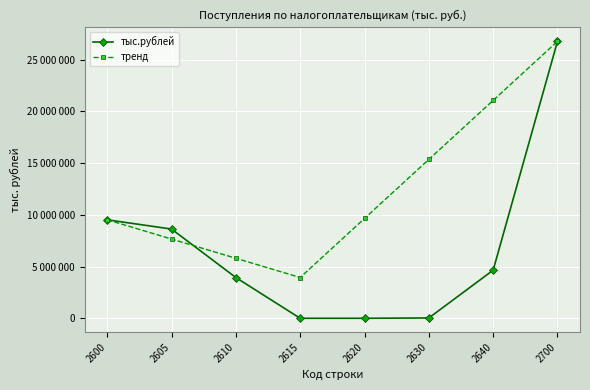

Does the chart have visible grid lines?

Yes